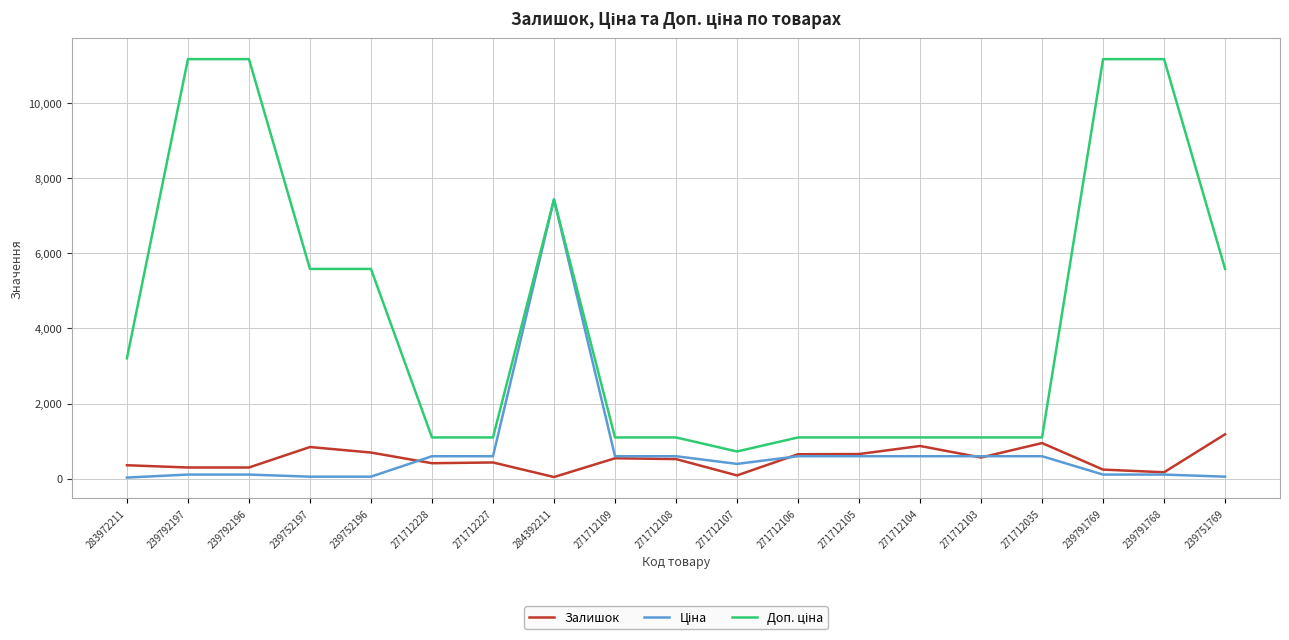

At which category is the sum across all series the highest?

284392211